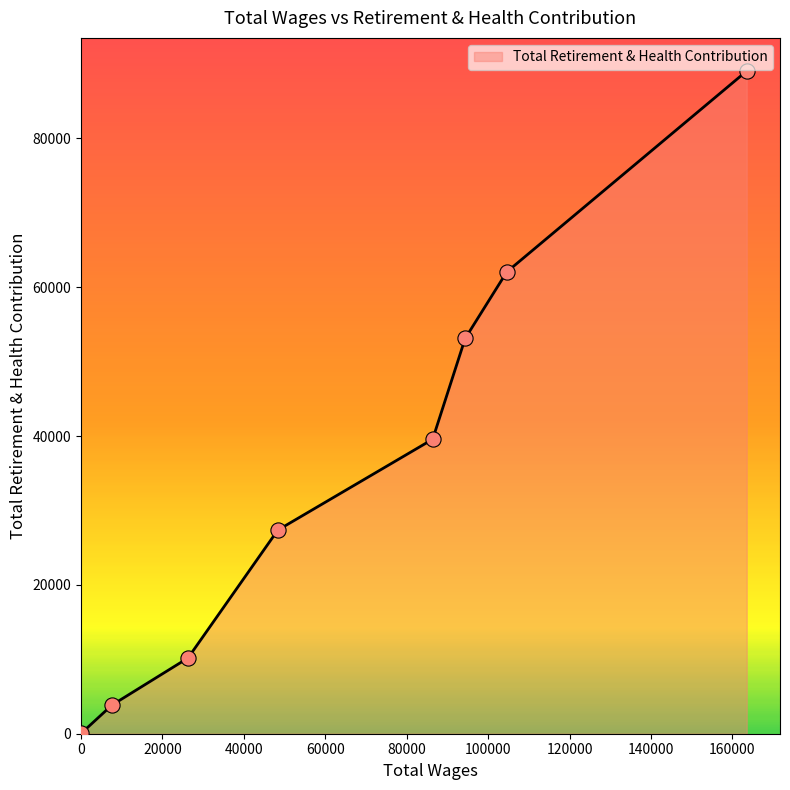

True or false: the data has more than 0 interior local peaks.

False